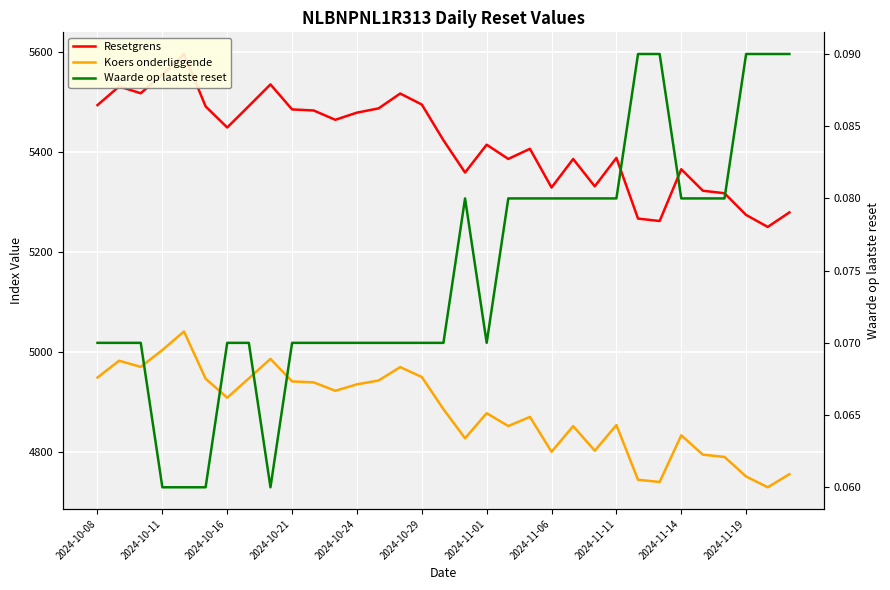

Reading right to left, list all the values displayed in this chart.

Resetgrens: 5279.0	5250.0	5273.9	5317.3	5322.3	5365.2	5261.8	5266.6	5388.0	5331.1	5385.7	5328.7	5406.1	5385.8	5414.3	5358.7	5423.2	5494.5	5516.5	5486.8	5478.4	5464.0	5482.6	5484.8	5534.8	5491.5	5448.7	5490.9	5595.5	5554.4	5517.1	5530.7	5493.4
Koers onderliggende: 4755.8	4729.7	4751.2	4790.3	4794.9	4833.5	4740.3	4744.7	4854.0	4802.8	4852.0	4800.6	4870.3	4852.1	4877.8	4827.6	4885.8	4950.0	4969.8	4943.1	4935.4	4922.6	4939.3	4941.2	4986.3	4947.3	4908.7	4946.7	5041.0	5003.9	4970.3	4982.6	4949.0
Waarde op laatste reset: 0.1	0.1	0.1	0.1	0.1	0.1	0.1	0.1	0.1	0.1	0.1	0.1	0.1	0.1	0.1	0.1	0.1	0.1	0.1	0.1	0.1	0.1	0.1	0.1	0.1	0.1	0.1	0.1	0.1	0.1	0.1	0.1	0.1